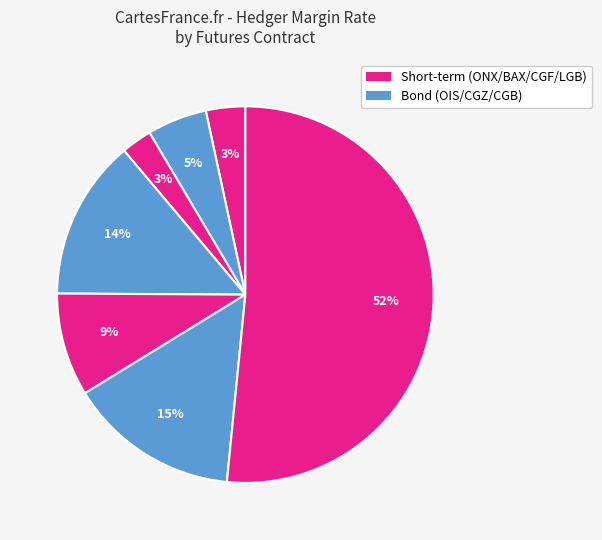

Which slice is the smallest?

BAX